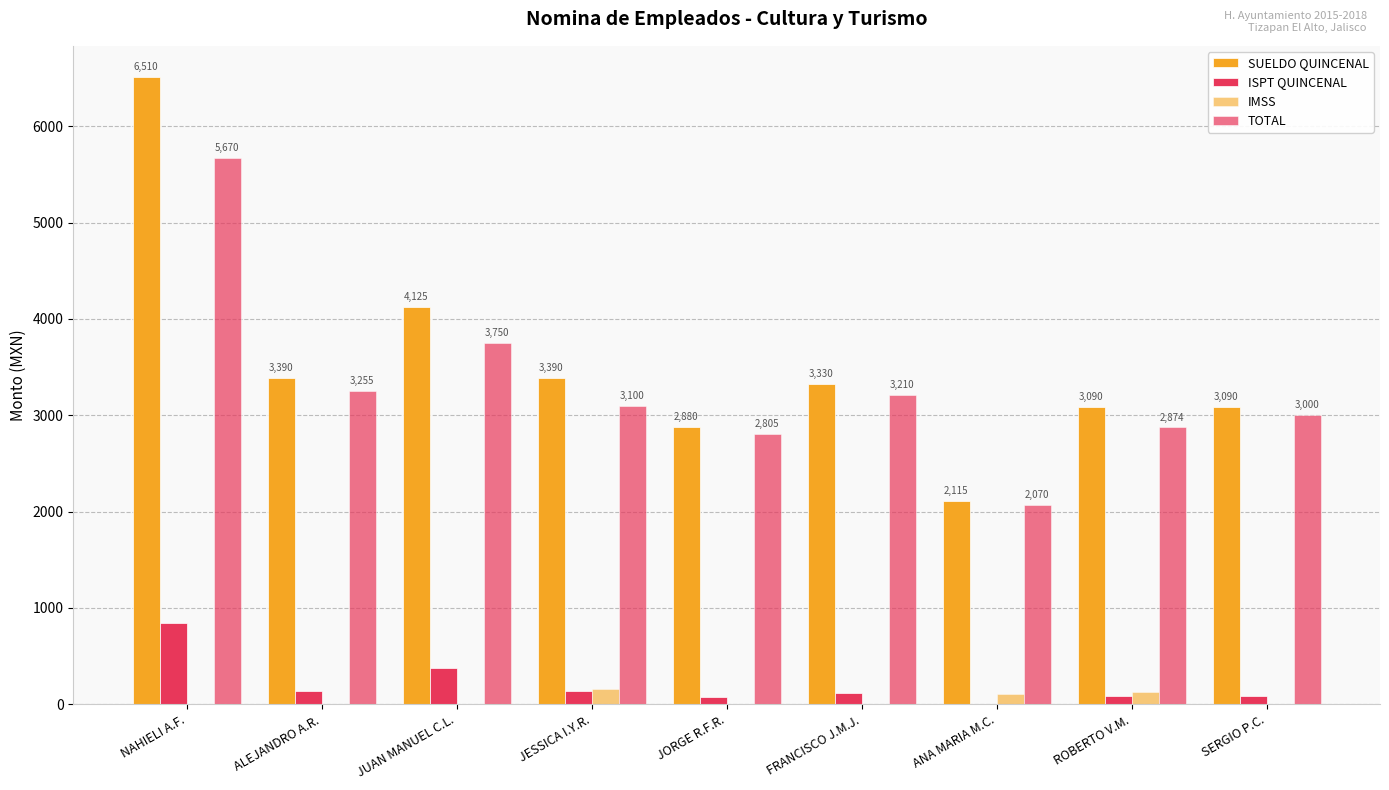

Reading left to right, list all the values displayed in this chart.

SUELDO QUINCENAL: NAHIELI A.F.=6510	ALEJANDRO A.R.=3390	JUAN MANUEL C.L.=4125	JESSICA I.Y.R.=3390	JORGE R.F.R.=2880	FRANCISCO J.M.J.=3330	ANA MARIA M.C.=2115	ROBERTO V.M.=3090	SERGIO P.C.=3090
ISPT QUINCENAL: NAHIELI A.F.=840	ALEJANDRO A.R.=135	JUAN MANUEL C.L.=375	JESSICA I.Y.R.=135	JORGE R.F.R.=75	FRANCISCO J.M.J.=120	ANA MARIA M.C.=0	ROBERTO V.M.=90	SERGIO P.C.=90
IMSS: NAHIELI A.F.=0	ALEJANDRO A.R.=0	JUAN MANUEL C.L.=0	JESSICA I.Y.R.=155	JORGE R.F.R.=0	FRANCISCO J.M.J.=0	ANA MARIA M.C.=105	ROBERTO V.M.=126	SERGIO P.C.=0
TOTAL: NAHIELI A.F.=5670	ALEJANDRO A.R.=3255	JUAN MANUEL C.L.=3750	JESSICA I.Y.R.=3100	JORGE R.F.R.=2805	FRANCISCO J.M.J.=3210	ANA MARIA M.C.=2070	ROBERTO V.M.=2874	SERGIO P.C.=3000